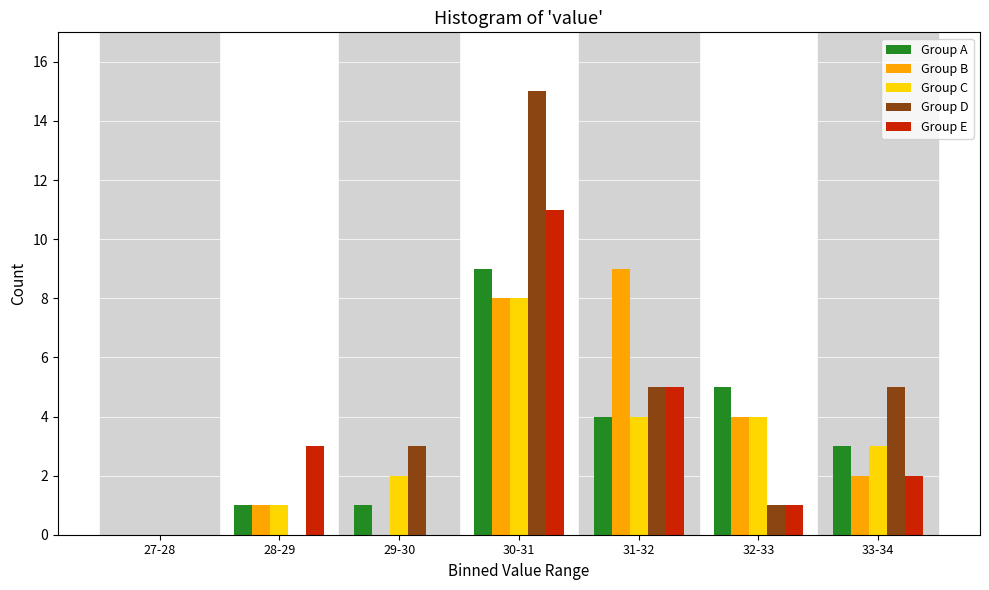

At which category is the sum across all series the highest?

30-31